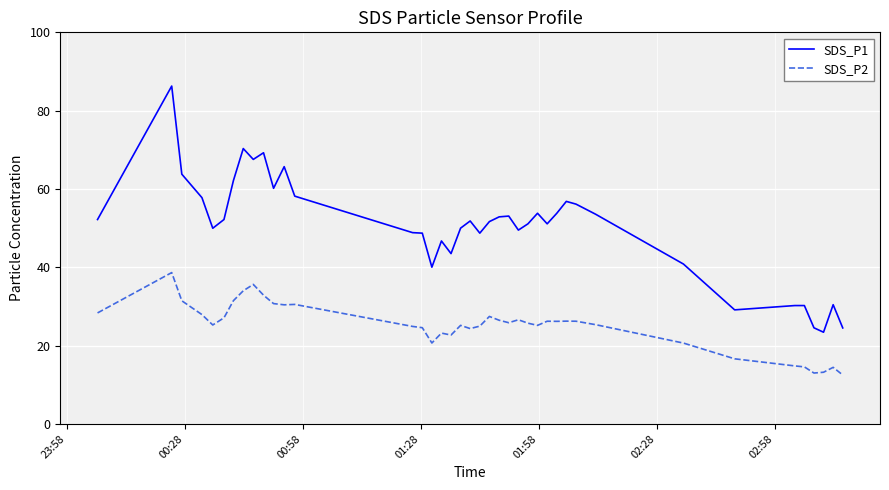

Which series has the largest total across all categories?

SDS_P1